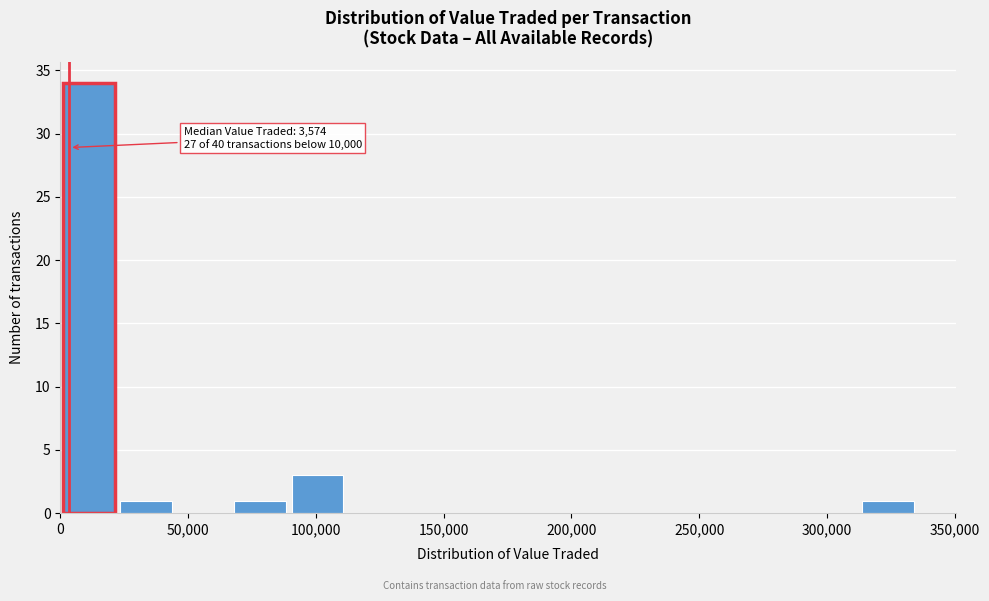

Over which range of the x-axis is the bar tallest?

0 to 20000